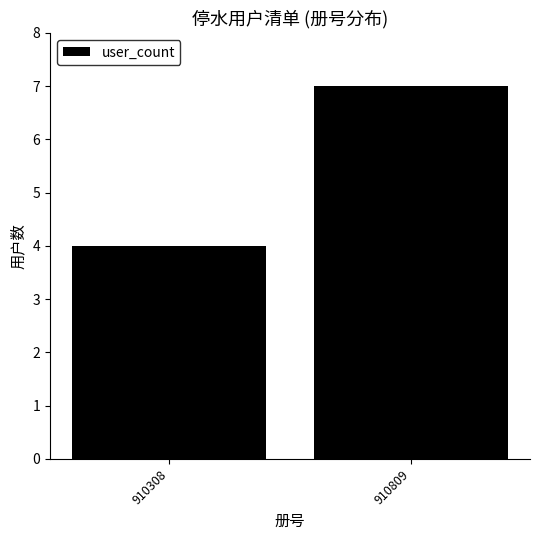

Reading left to right, transcribe all the data shown in this chart.

910308=4	910809=7